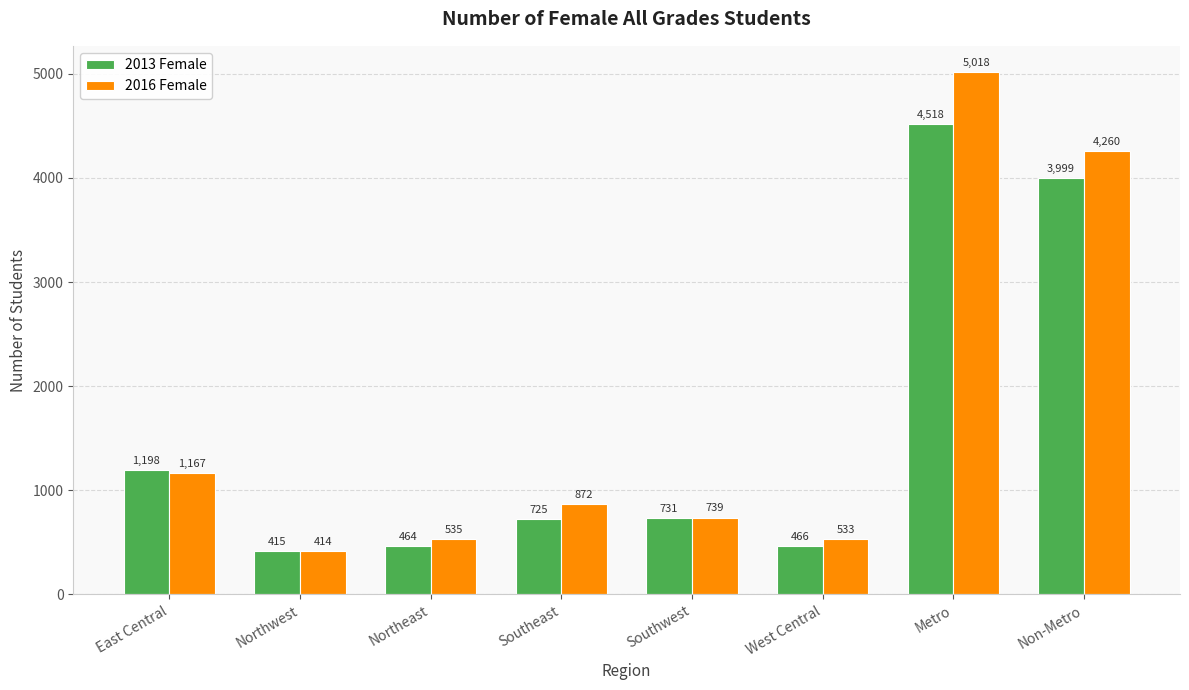

Which series has the largest range (max minus min)?

2016 Female